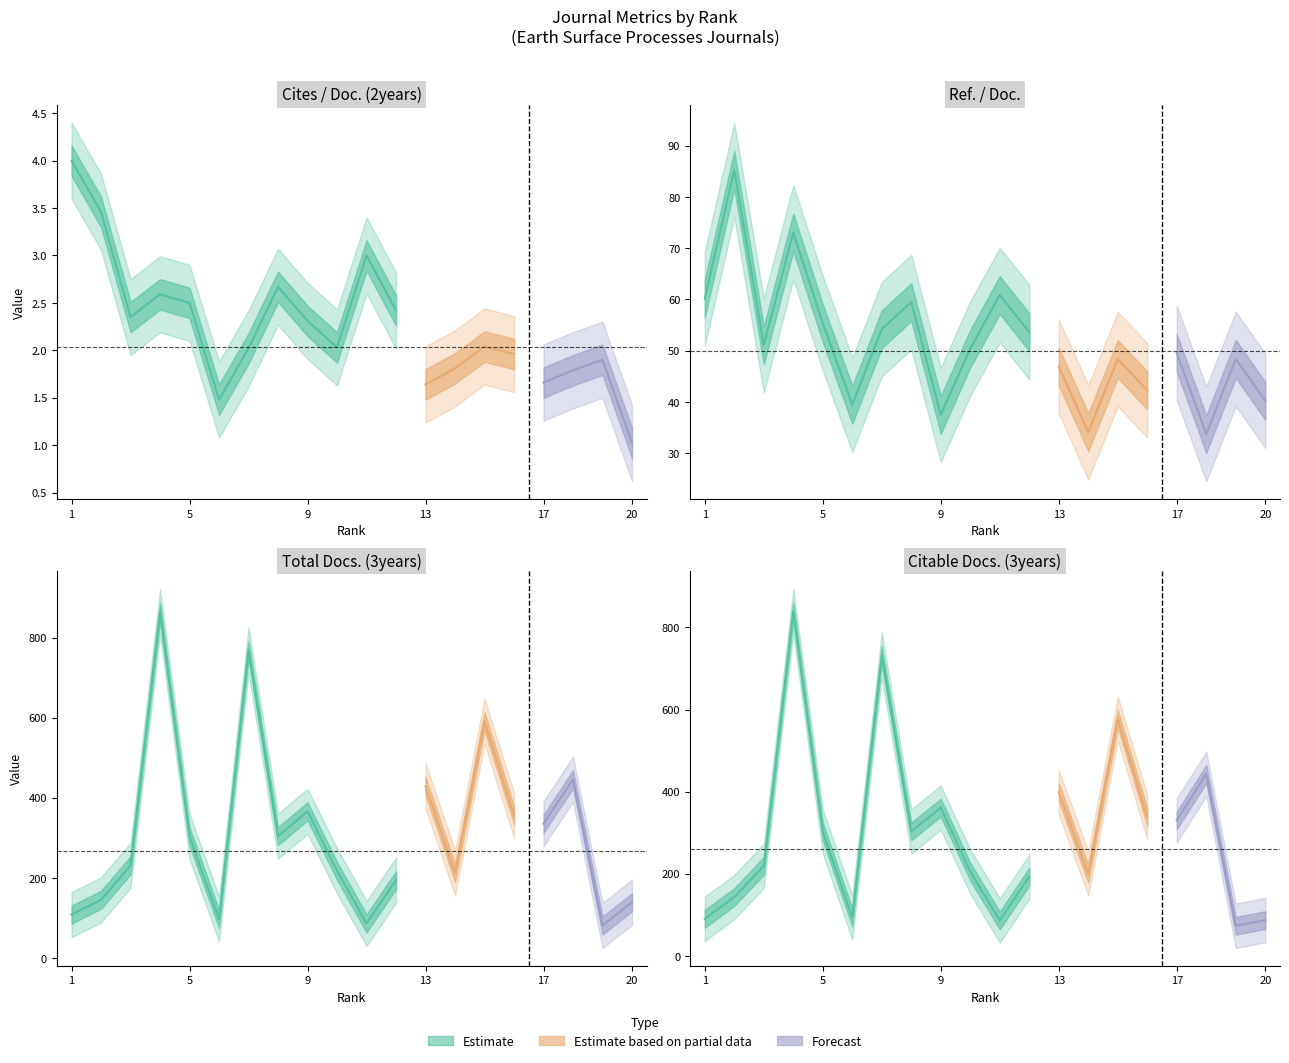

True or false: Ref. / Doc. and Citable Docs. (3years) intersect in this chart.

False